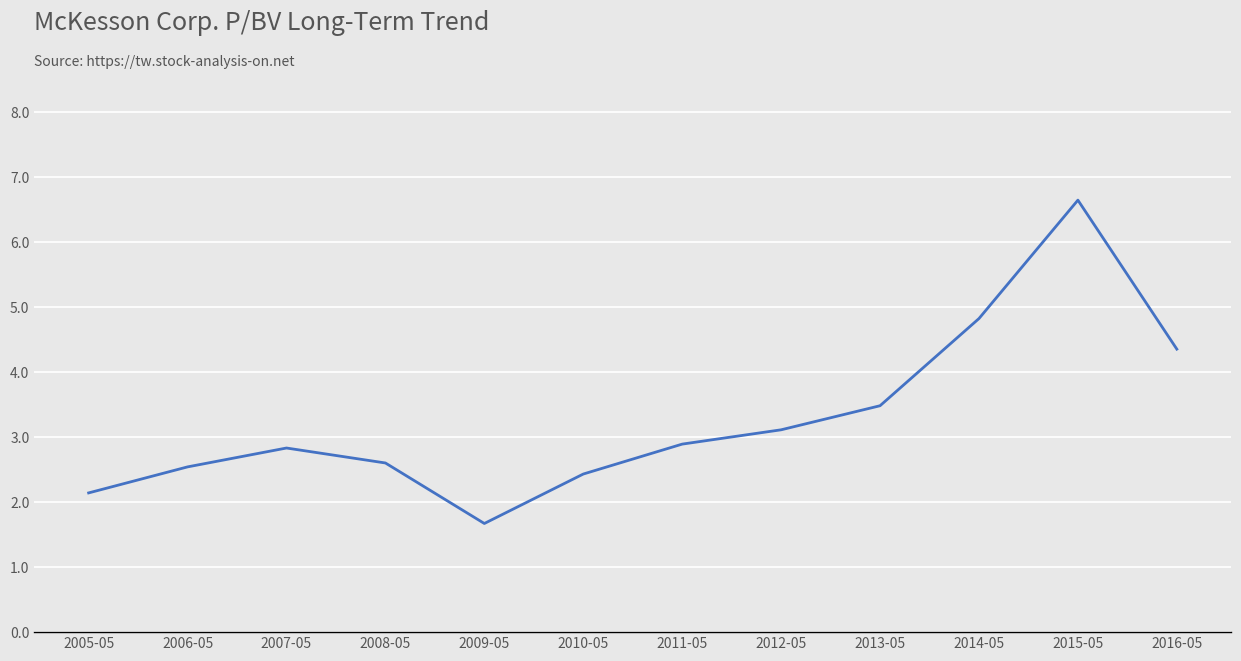

What is the smallest value displayed?

1.7